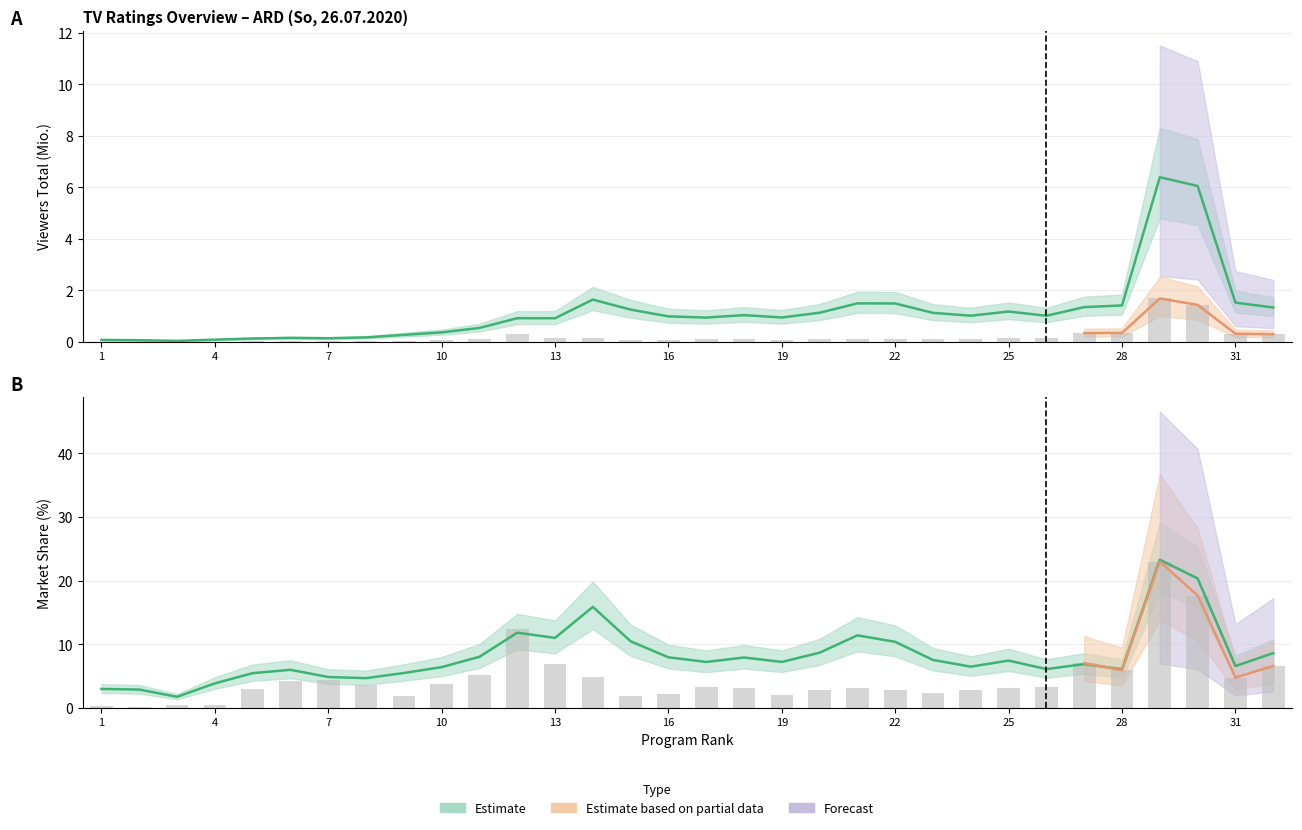

Which series changed the most between 14 and 32?

MA gesamt (%)